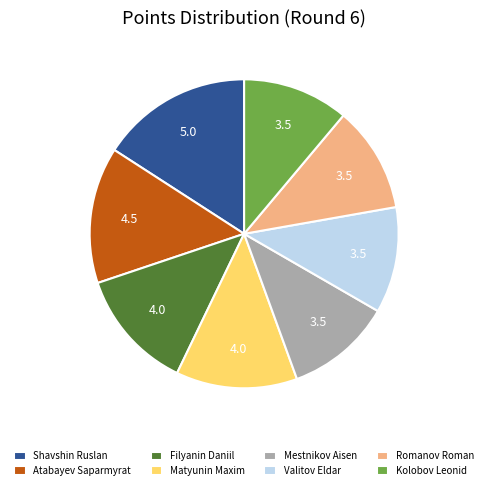

What is the largest slice in the pie chart?

Shavshin Ruslan